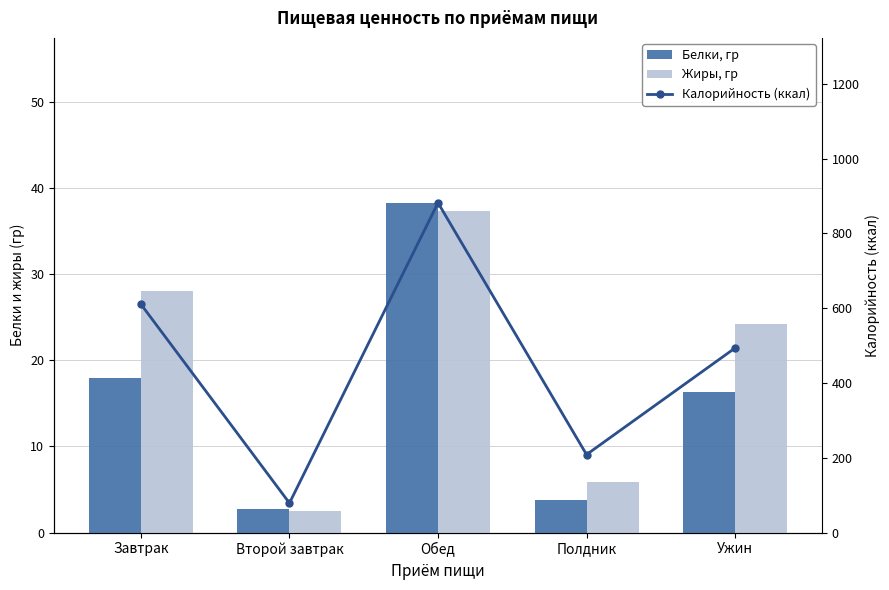

What is the maximum value shown in the chart?

882.0